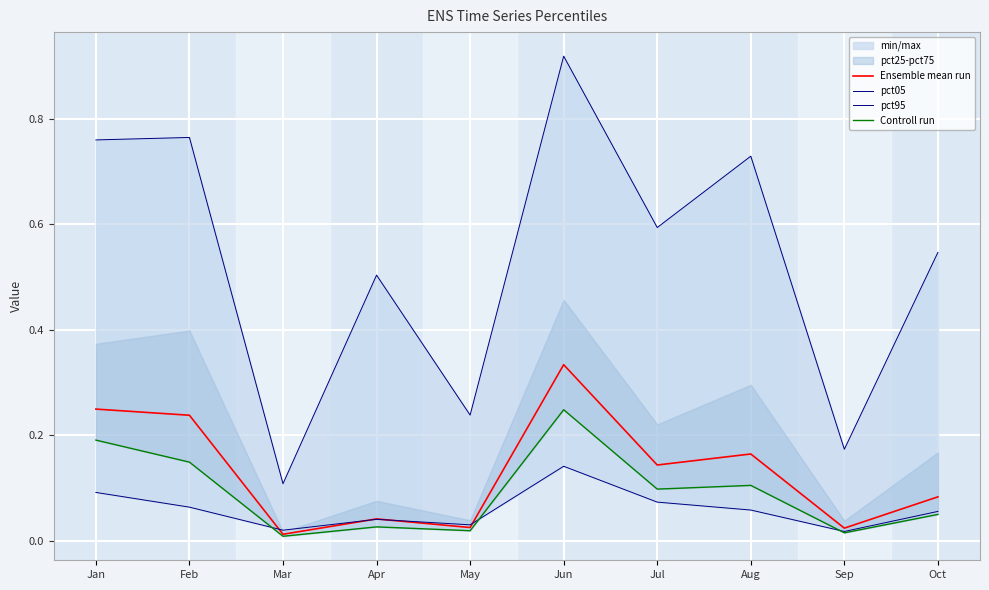

What is the difference between the highest and lowest values at Aug?

0.7